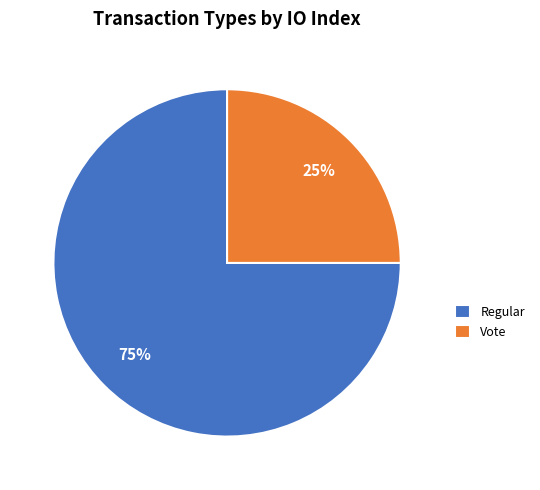

To the nearest percent, what is the difference between the largest and smallest slice percentages?

50%